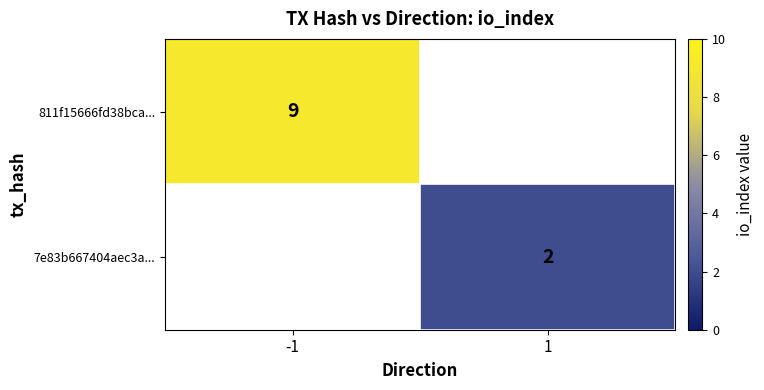

True or false: 7e83b667404aec3a... has a value of 1 at 1.

False